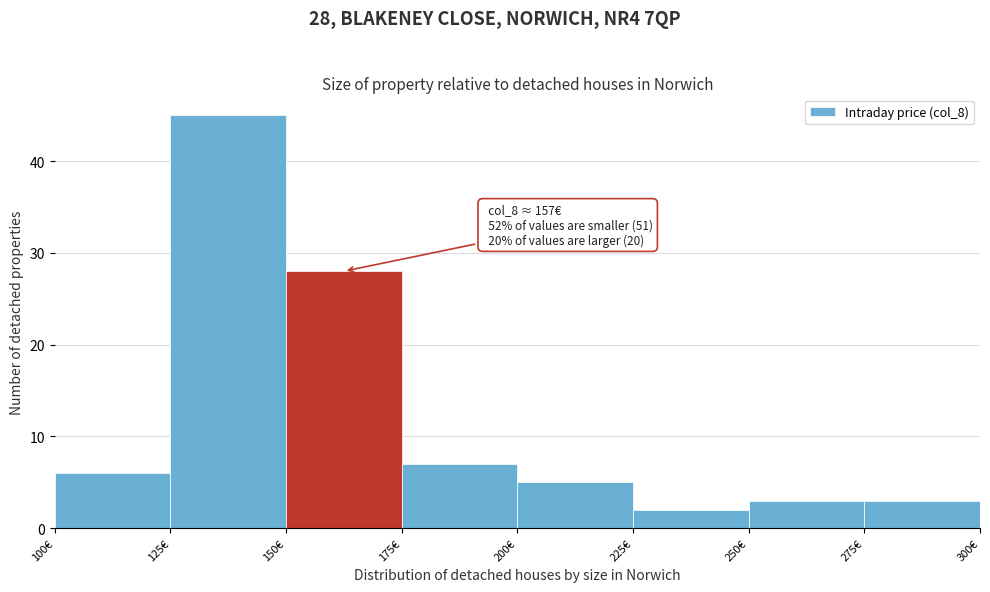

Over which range of the x-axis is the bar tallest?

125 to 150